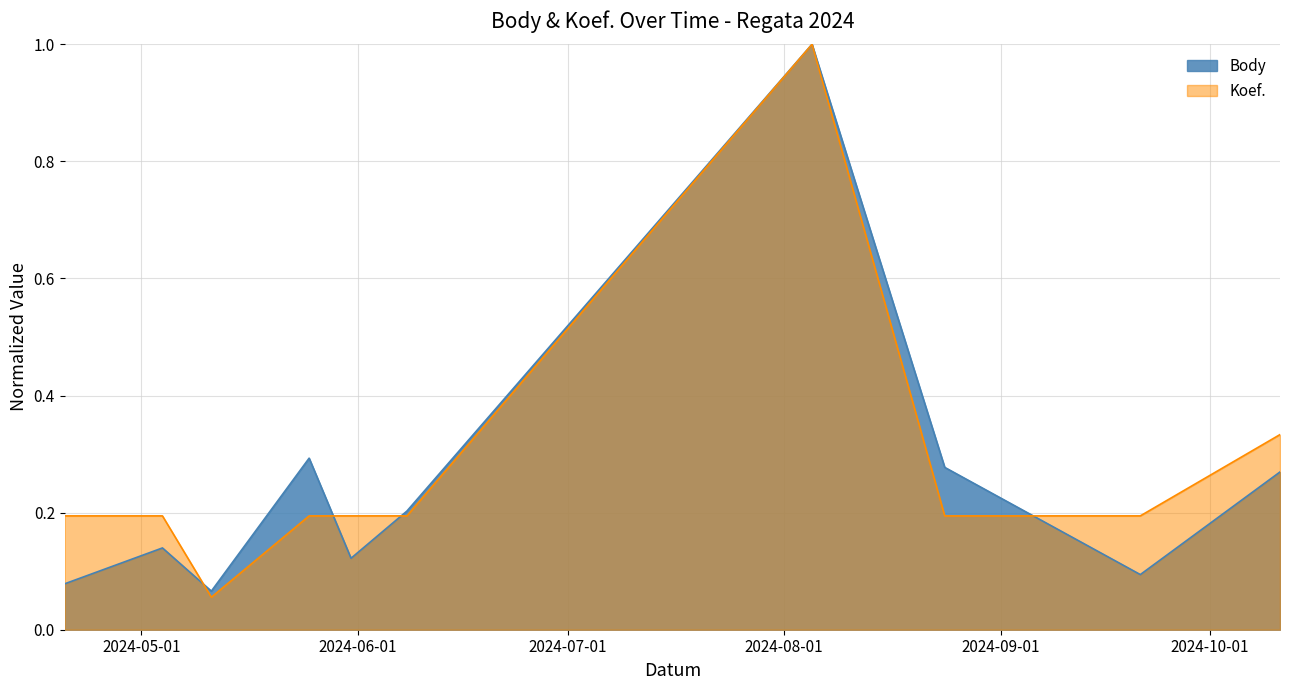

What is the sum of the Body values at 2024-05-25 and 2024-05-31?

0.4